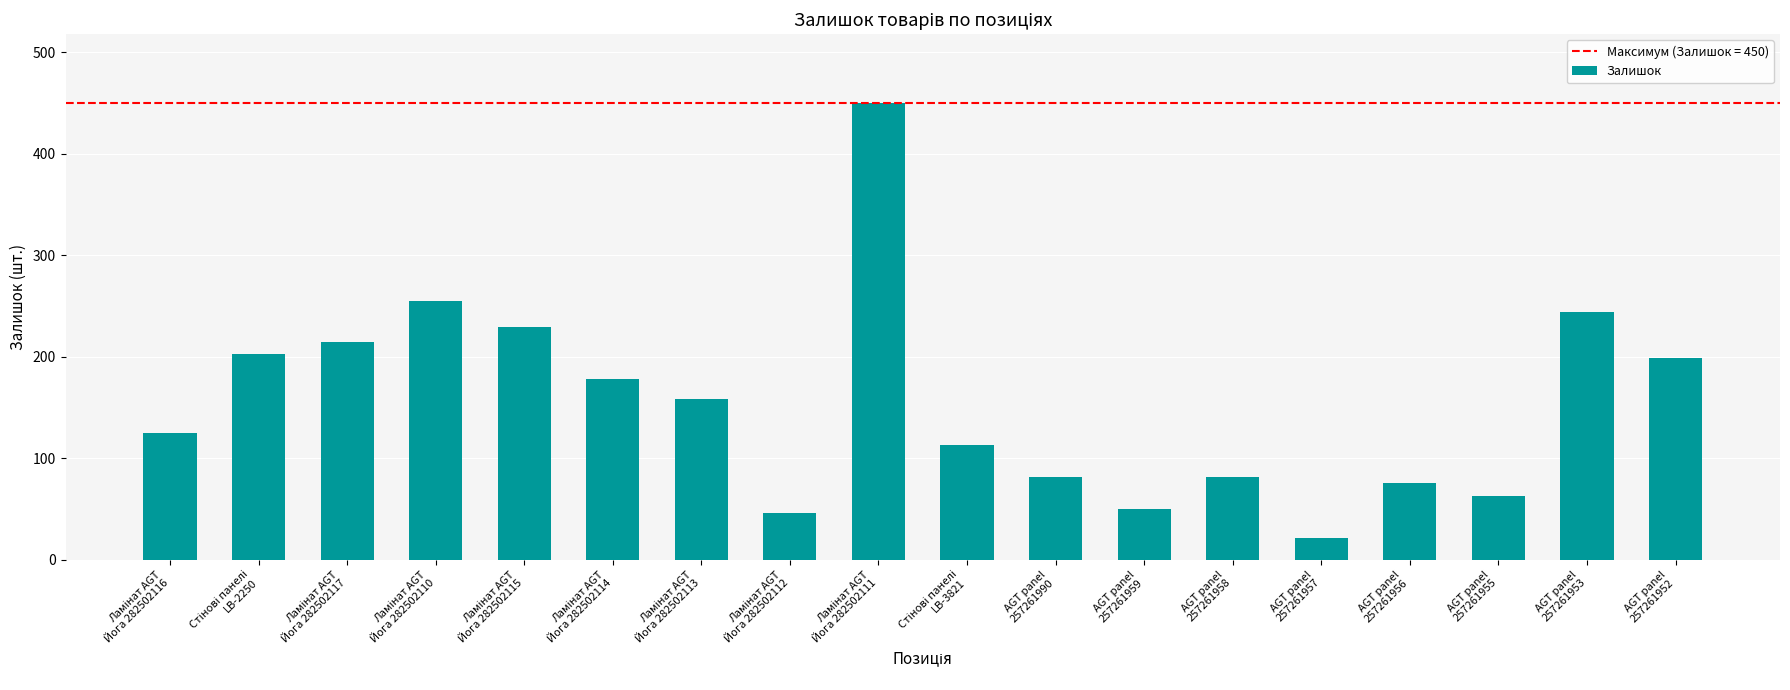

Does the chart contain any negative values?

No